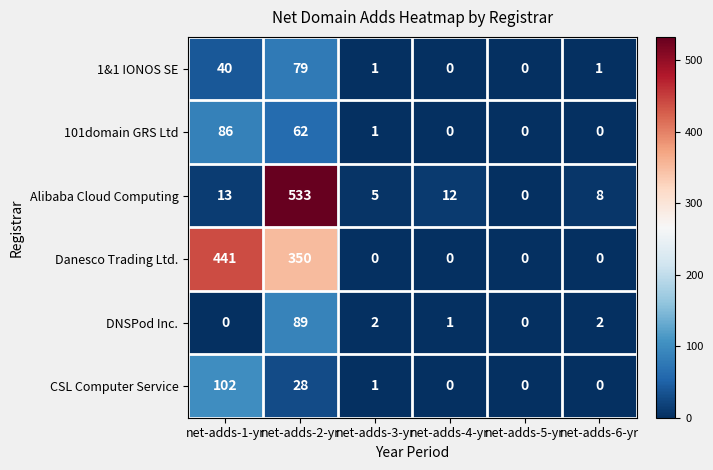

At how many categories does at least one series exceed 366?

2